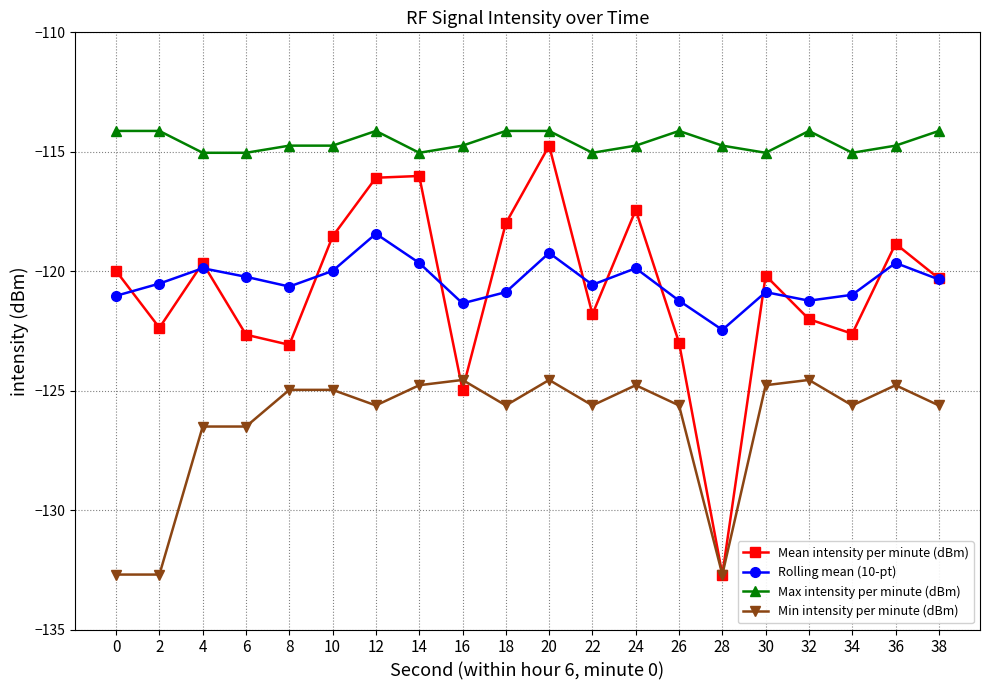

At 32, list the series in order from smallest to largest.

Min intensity per minute (dBm), Mean intensity per minute (dBm), Rolling mean (10-pt), Max intensity per minute (dBm)